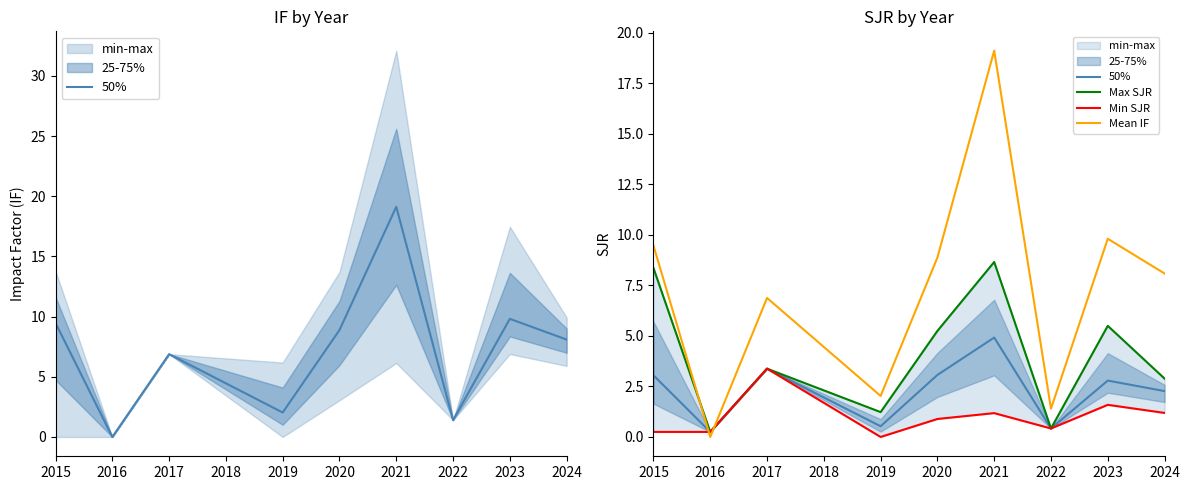

Which series has the largest total across all categories?

Mean IF